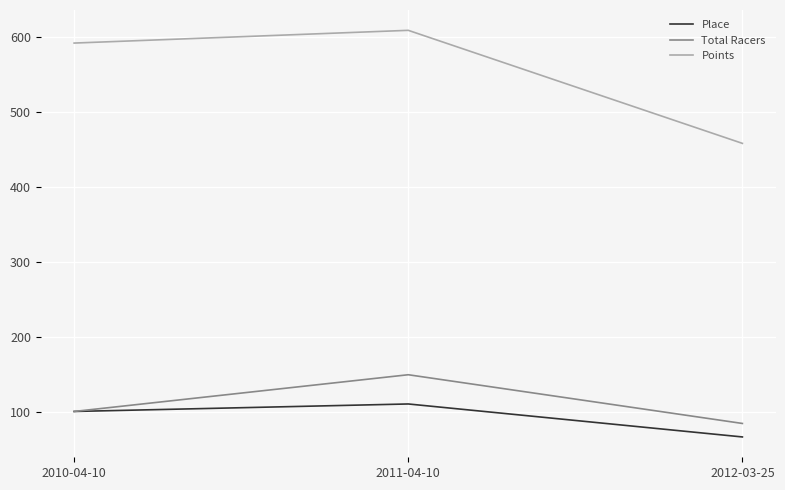

List the labels in order of Place value, smallest first.

2012-03-25, 2010-04-10, 2011-04-10